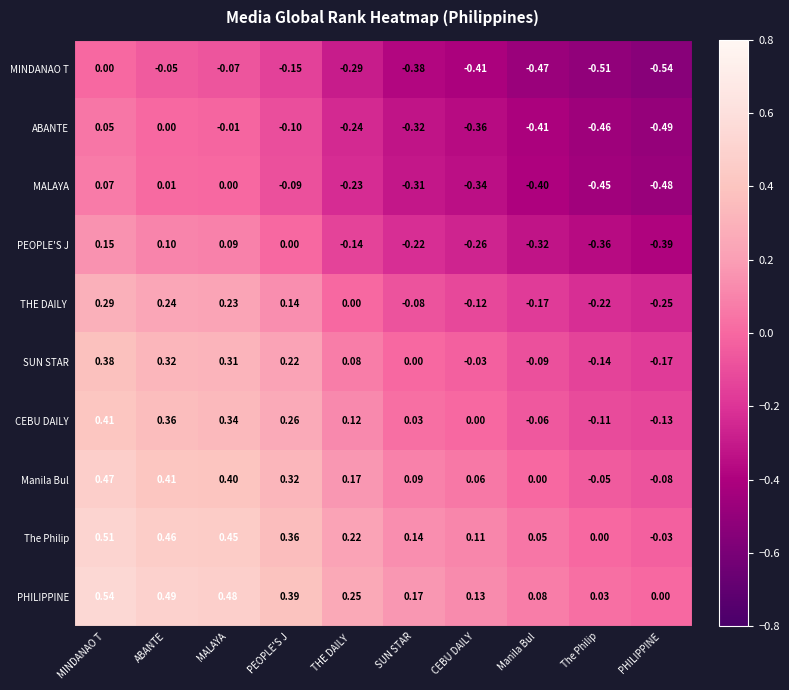

How many categories are shown in the chart?

10